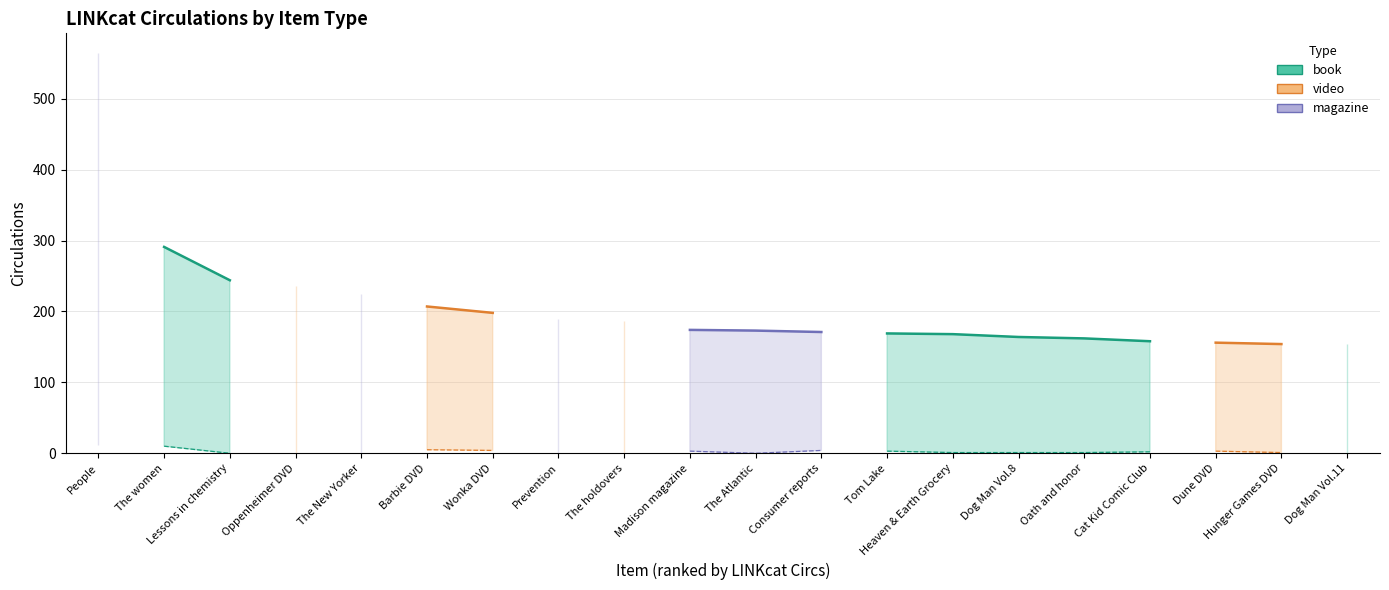

At which category does the chart reach its peak across all series?

People